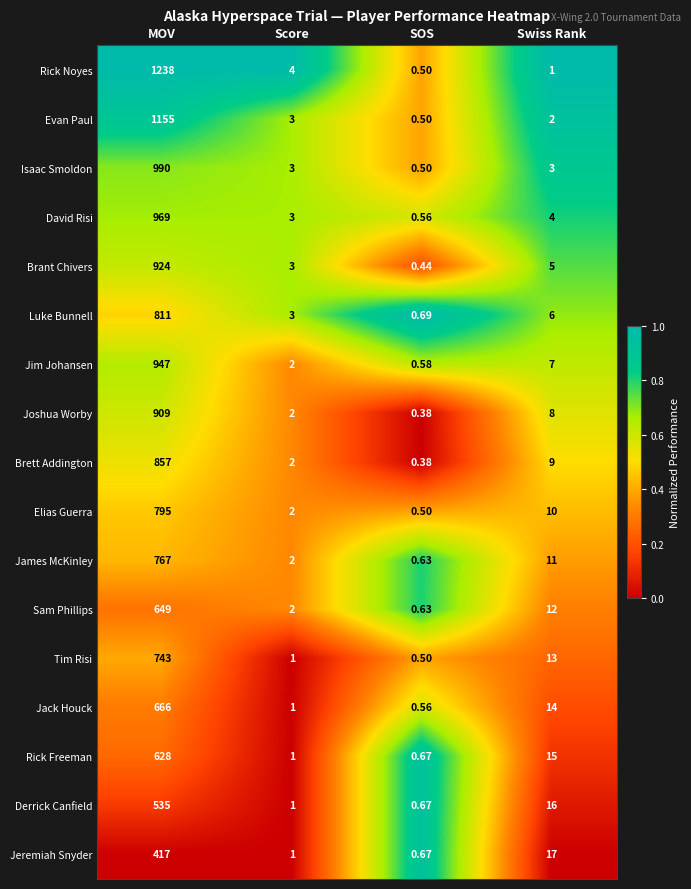

What is the total value across all series at MOV?

14000.0